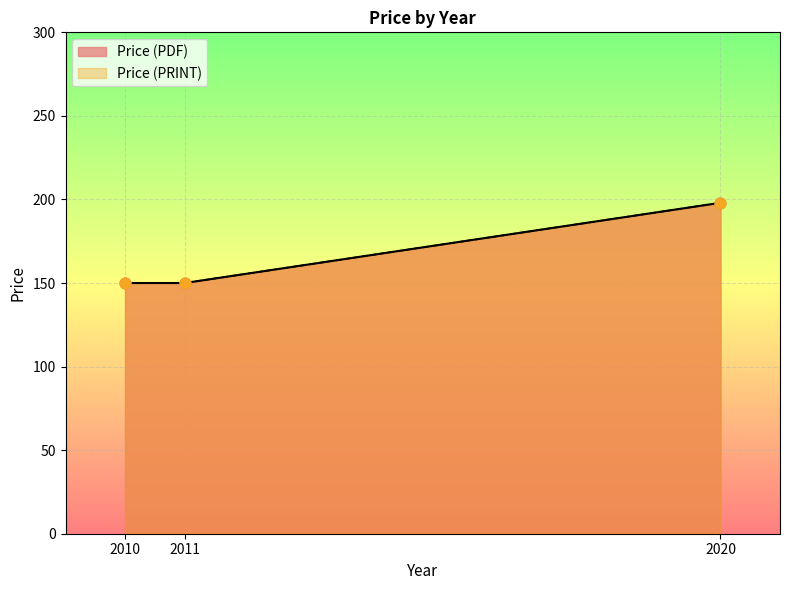

Is the value of Price (PRINT) at 2020 greater than the value of Price (PDF) at 2020?

No